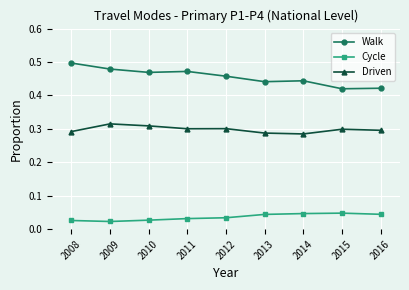

Is the value of Driven at 2014 greater than the value of Walk at 2015?

No